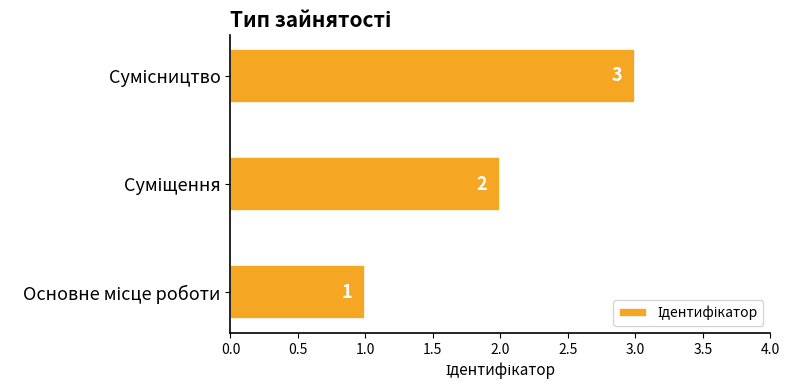

How many bars are there in total?

3